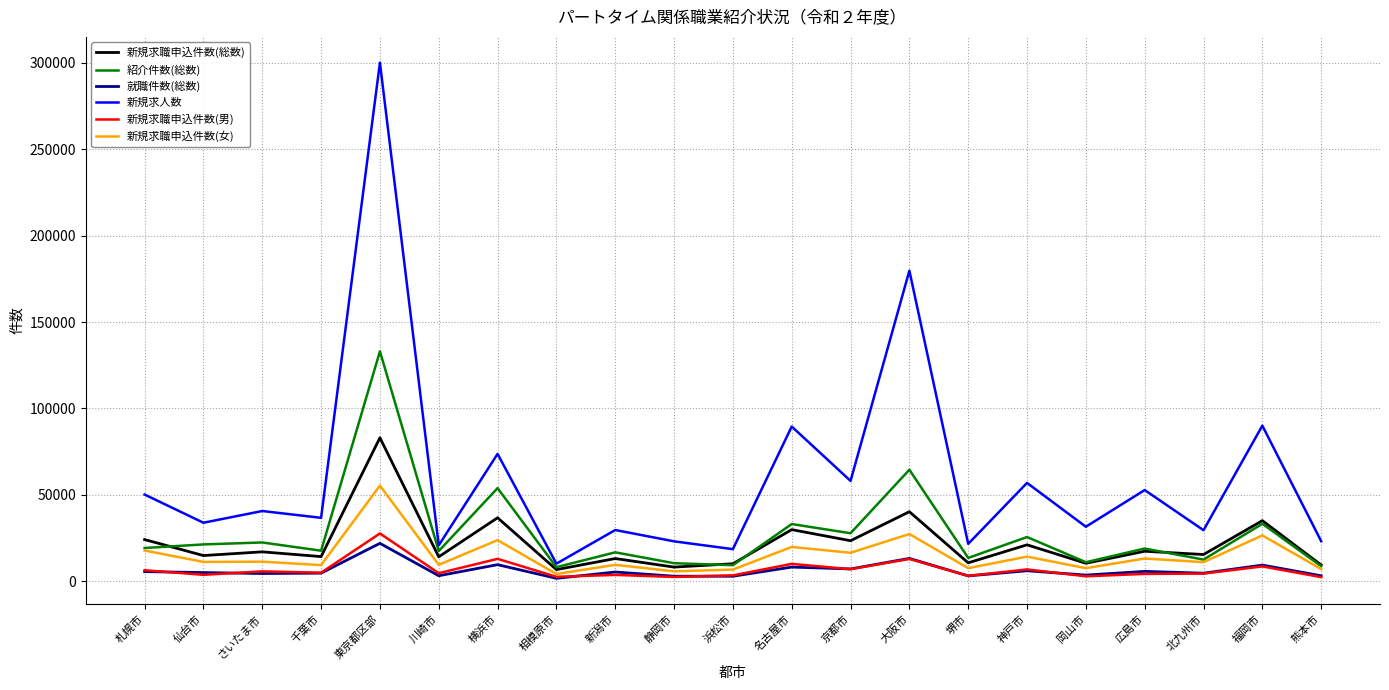

Read the 新規求職申込件数(総数) value at 静岡市.

8158